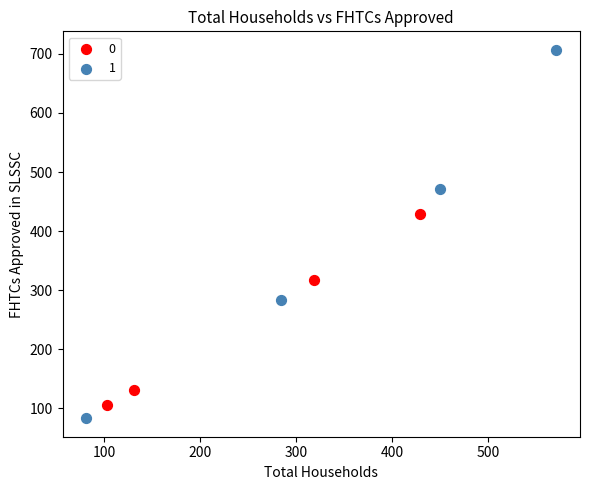

Which series has the widest spread of Y values?

1